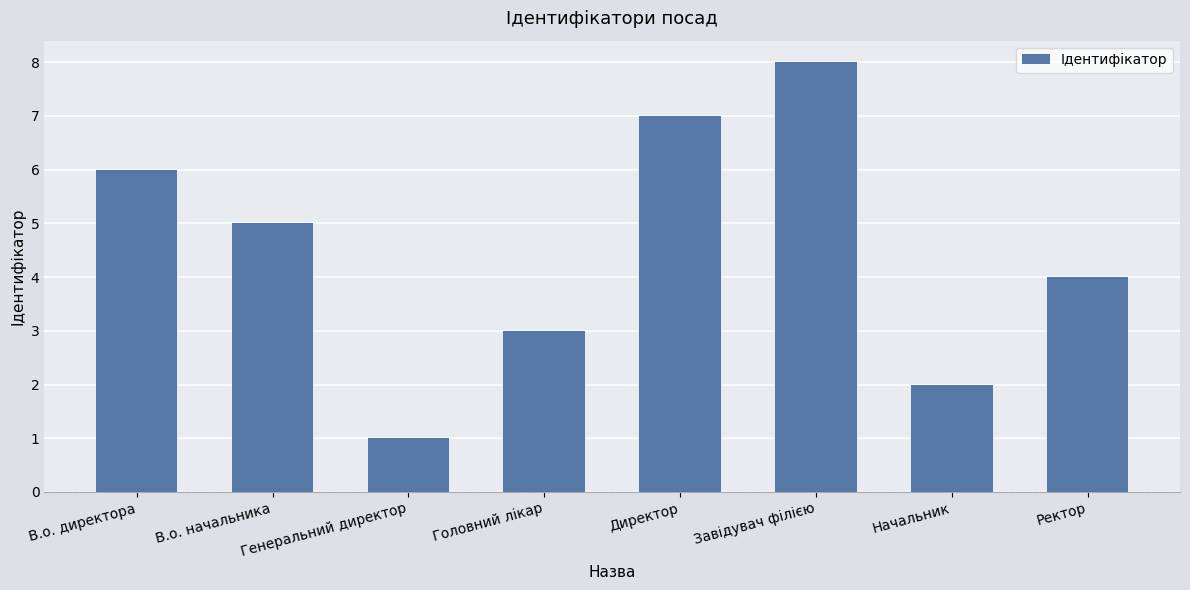

What is the value of the 4th bar from the left?

3